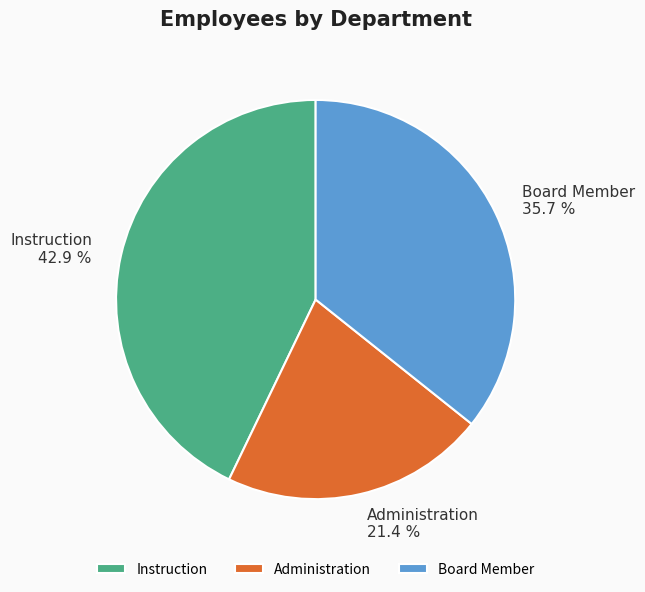

The Administration slice represents 8% of the pie. True or false?

False